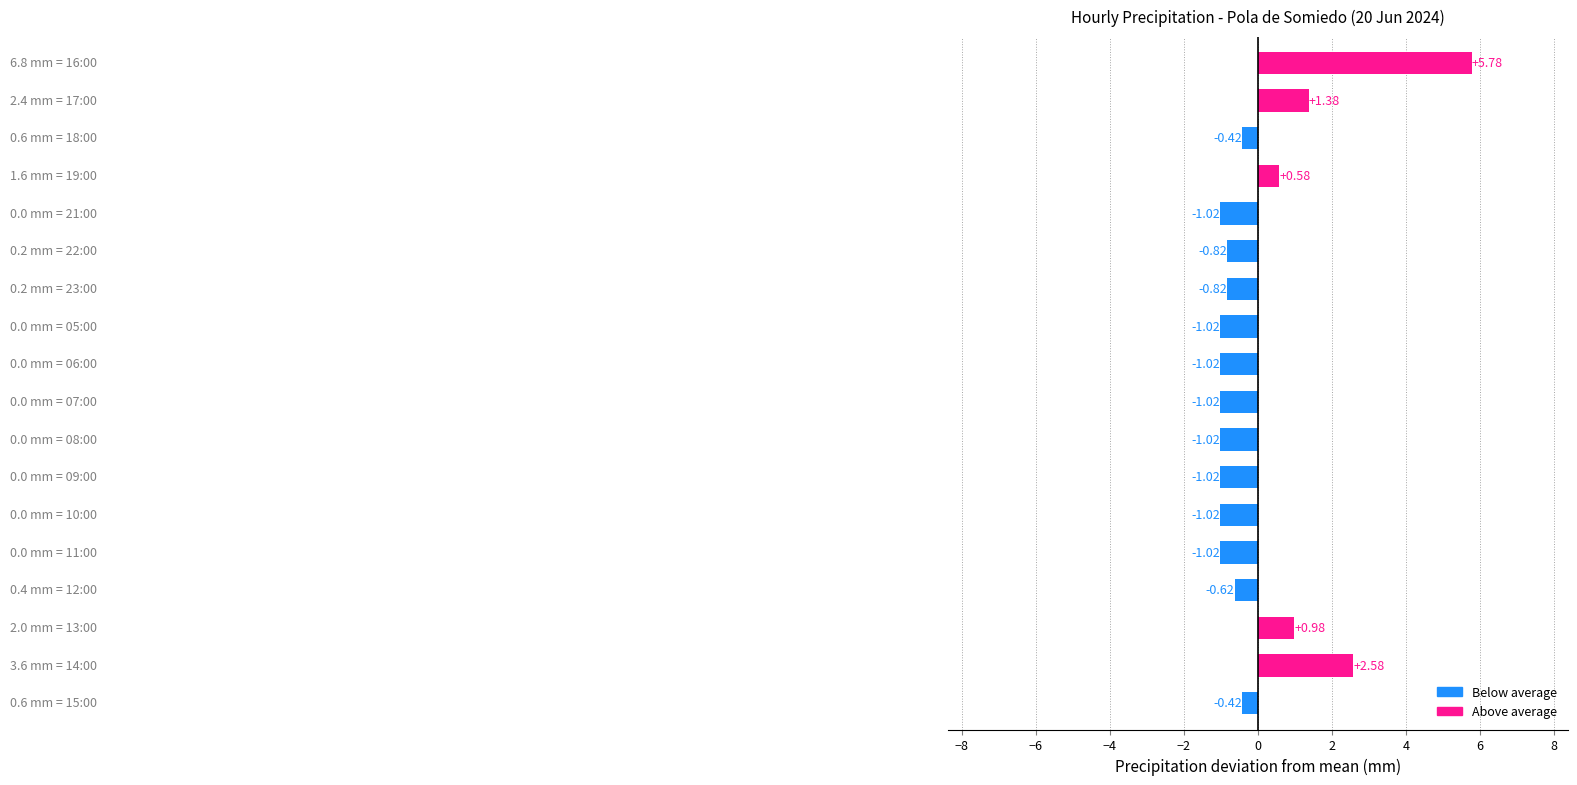

What is the difference between the maximum and minimum values?

6.8